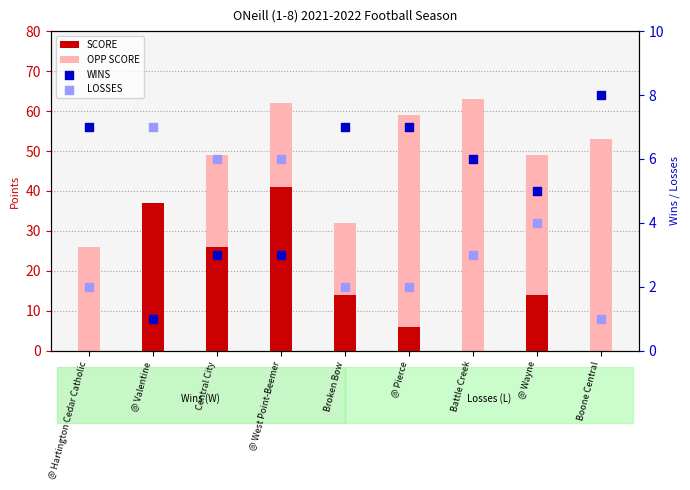

At how many categories does at least one series exceed 42?

6